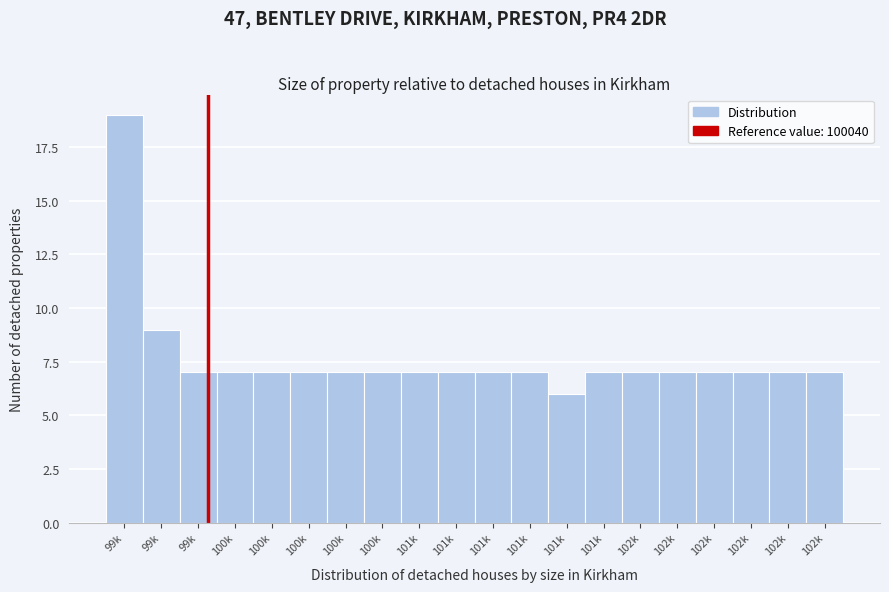

Does the chart contain any negative values?

No